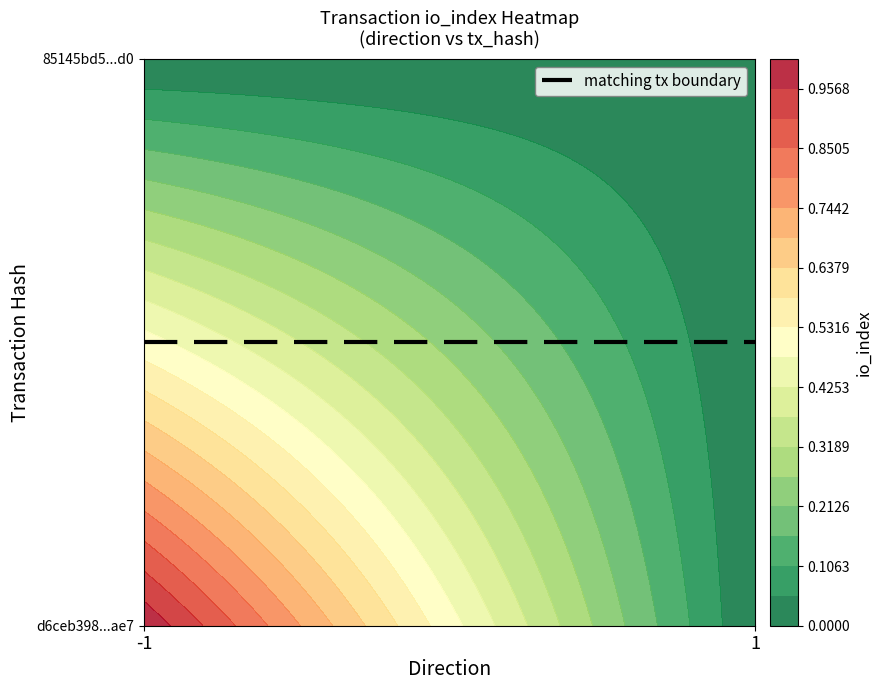

Which has a higher value, -1 or 1?

-1